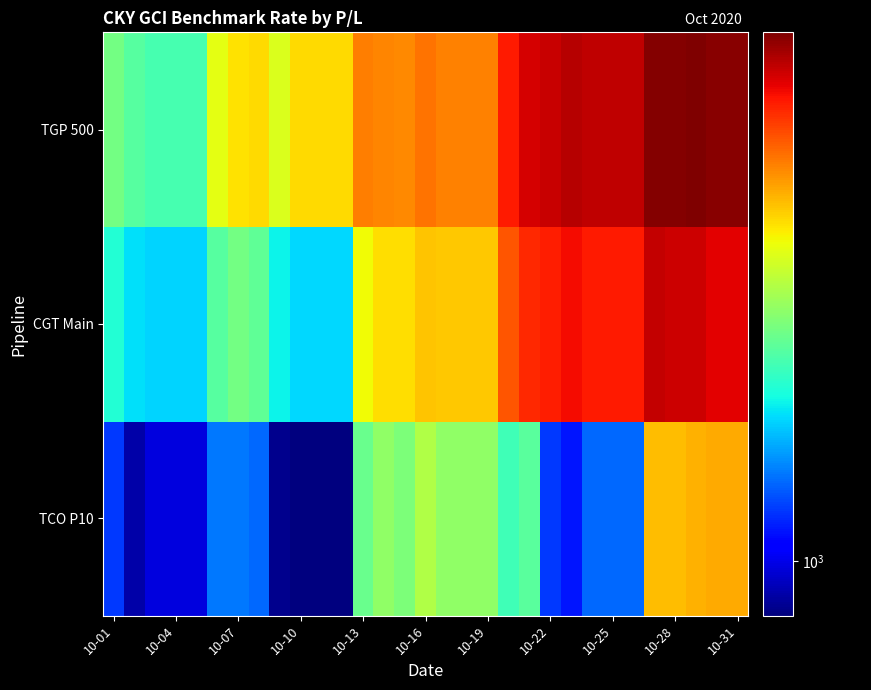

Reading left to right, transcribe all the data shown in this chart.

TCO P10: 1100	942	988	988	988	1173	1175	1157	917	905	905	905	1508	1587	1548	1655	1585	1585	1585	1427	1475	1100	1057	1153	1153	1153	1927	1930	1950	1968	1968
CGT Main: 1375	1310	1295	1295	1295	1473	1525	1490	1335	1297	1297	1297	1795	1860	1855	1917	1907	1907	1907	2170	2277	2310	2352	2315	2315	2315	2467	2450	2442	2400	2400
TGP 500: 1527	1470	1438	1438	1438	1770	1847	1867	1747	1862	1862	1862	2070	2055	2048	2093	2062	2062	2062	2318	2428	2462	2497	2477	2477	2477	2620	2617	2632	2602	2602